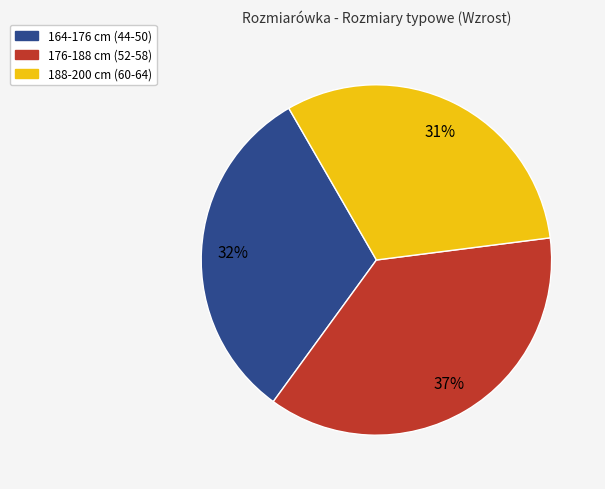

Does any single category account for the majority?

No